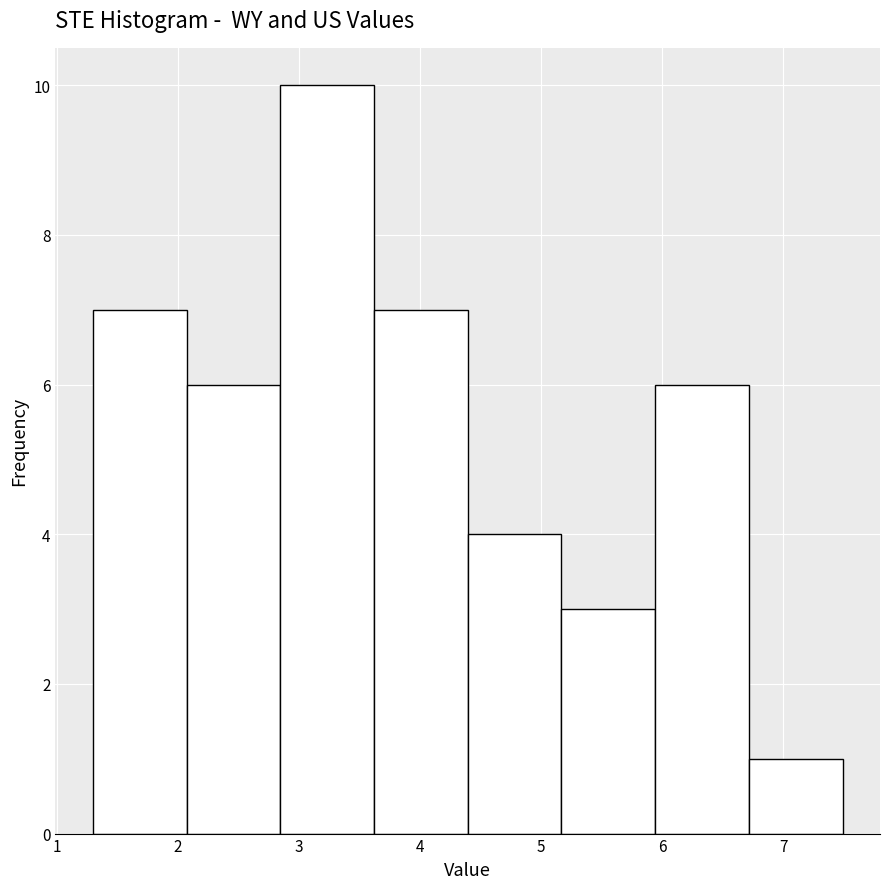

Reading left to right, list every bar in this chart as the range it spans on the x-axis followed by its height. Neither the bar edges nor the heights are printed on the chart, so give them approximately, as read against the axes.

1.3 to 2.1: 7
2.1 to 2.8: 6
2.8 to 3.6: 10
3.6 to 4.4: 7
4.4 to 5.2: 4
5.2 to 5.9: 3
5.9 to 6.7: 6
6.7 to 7.5: 1